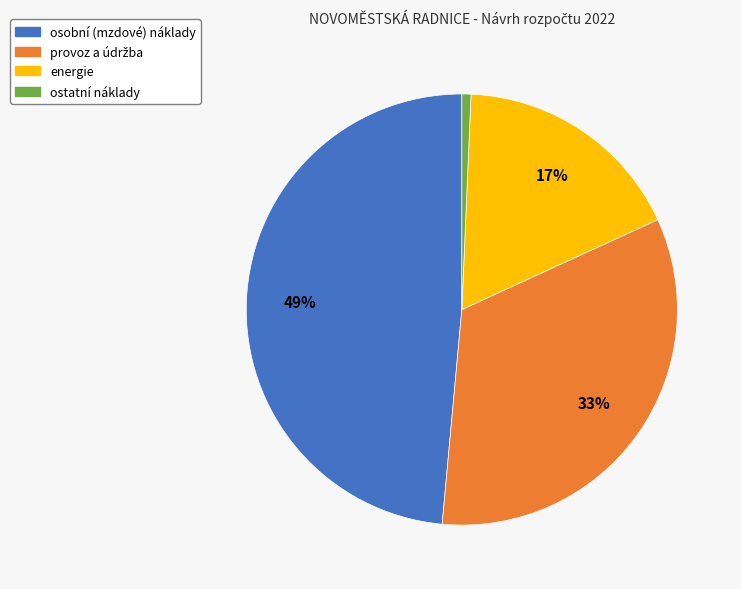

To the nearest percent, what is the combined percentage of osobní (mzdové) náklady and energie?

66%